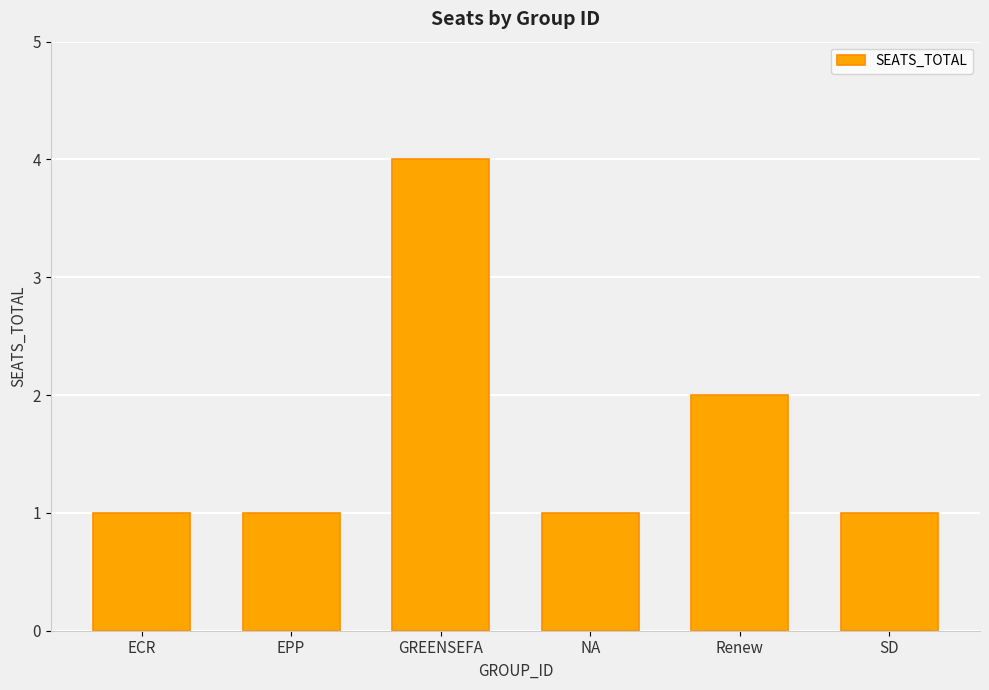

Which has a higher value, Renew or EPP?

Renew